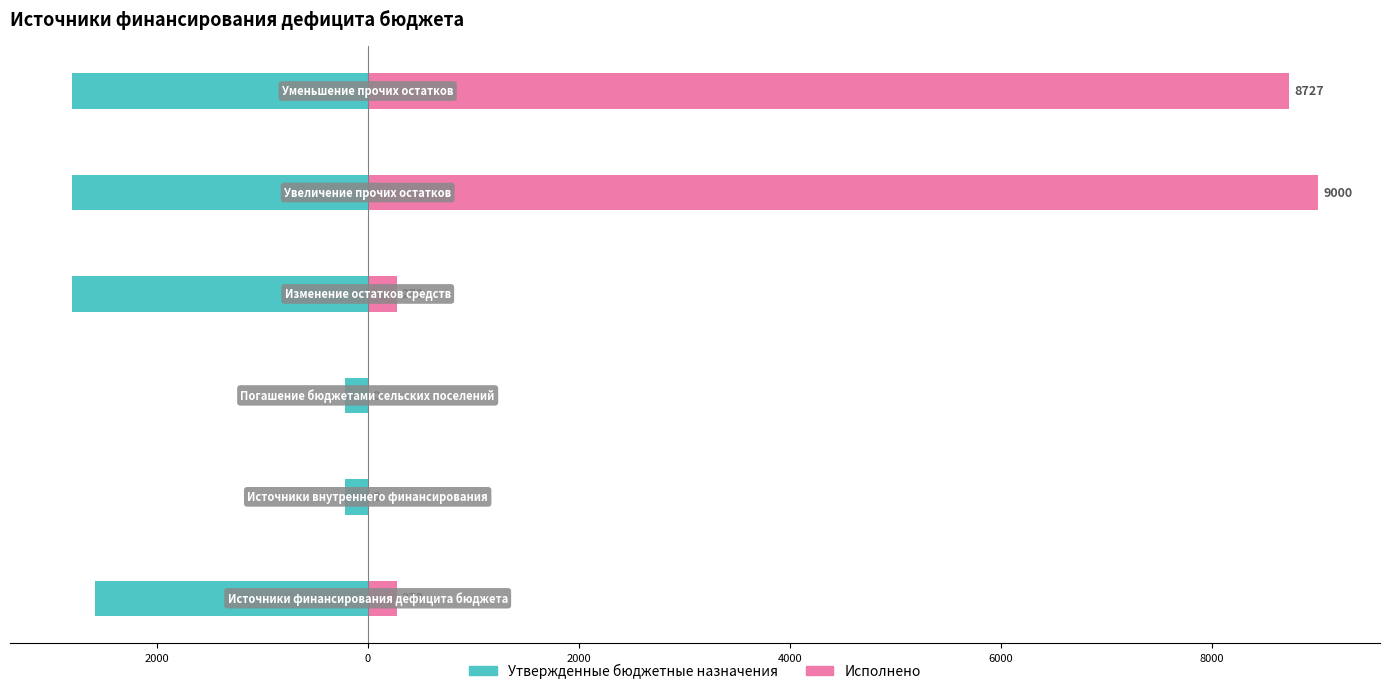

Rank the series by their average value, from lowest to highest.

Утвержденные бюджетные назначения, Исполнено